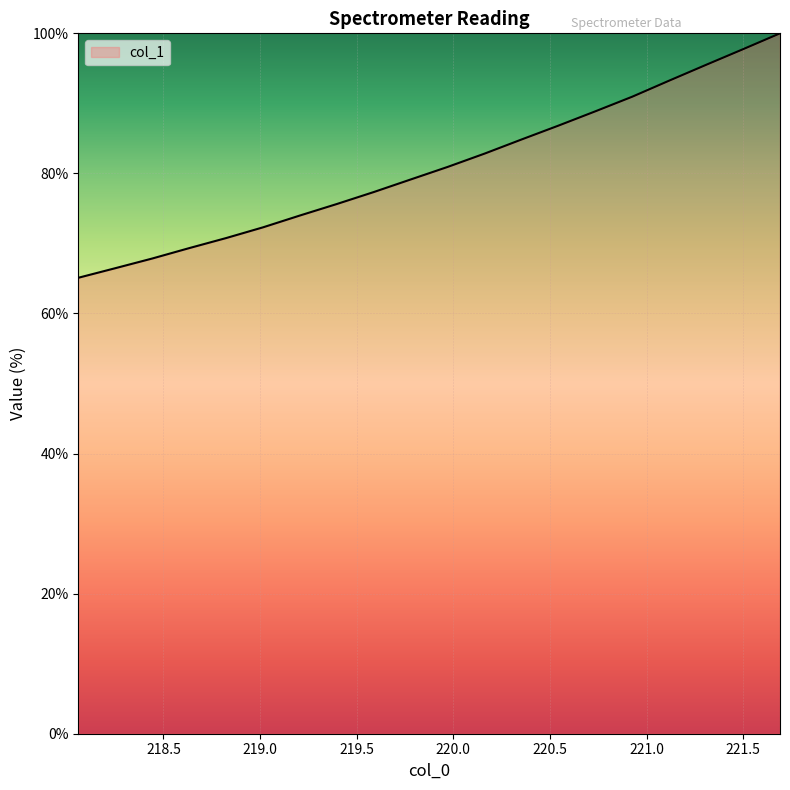

What is the minimum value shown in the chart?

65.1